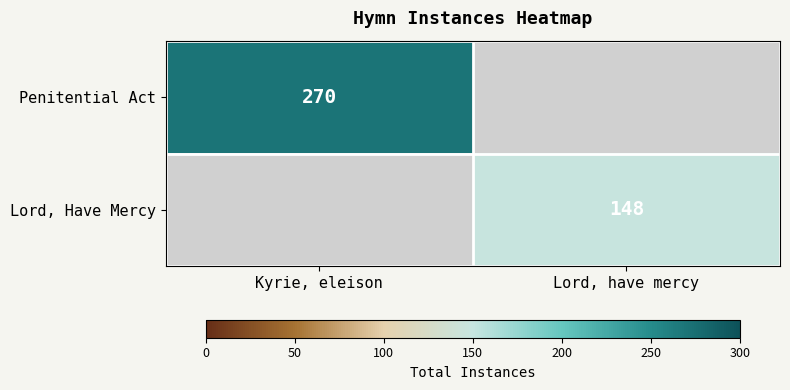

The value of Penitential Act at Kyrie, eleison is 82.3. True or false?

False